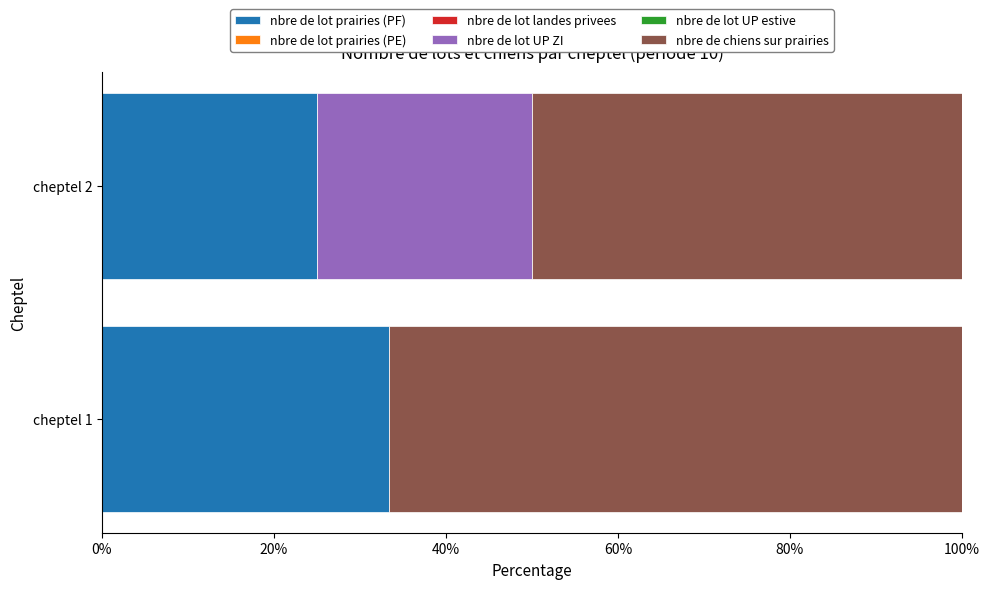

At which label does nbre de lot prairies (PF) reach its peak?

cheptel 1